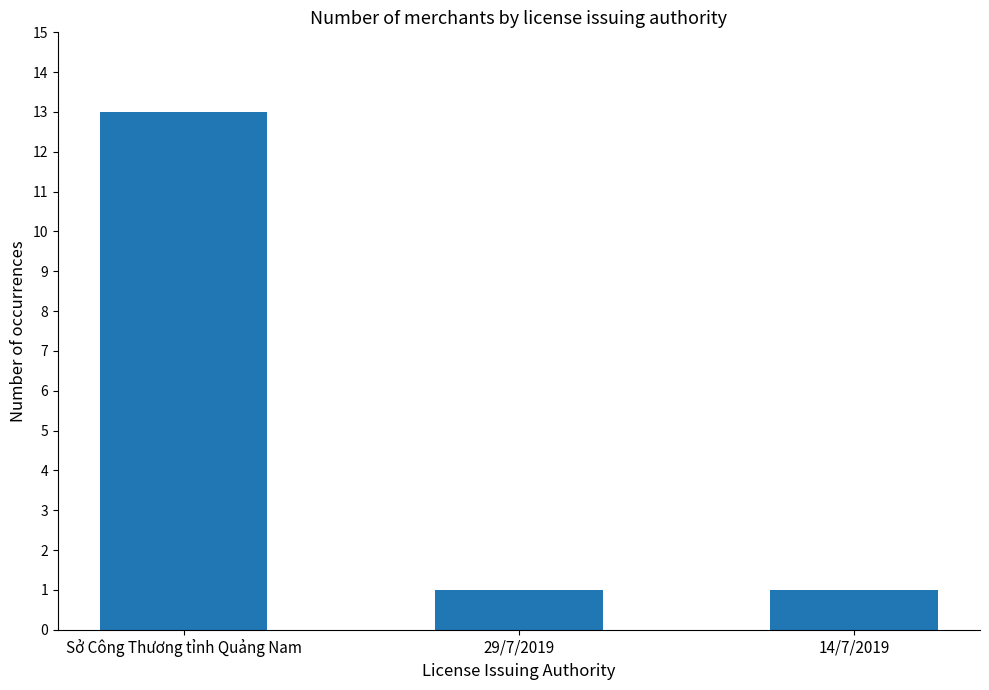

What is the change in value from Sở Công Thương tỉnh Quảng Nam to 14/7/2019?

-12